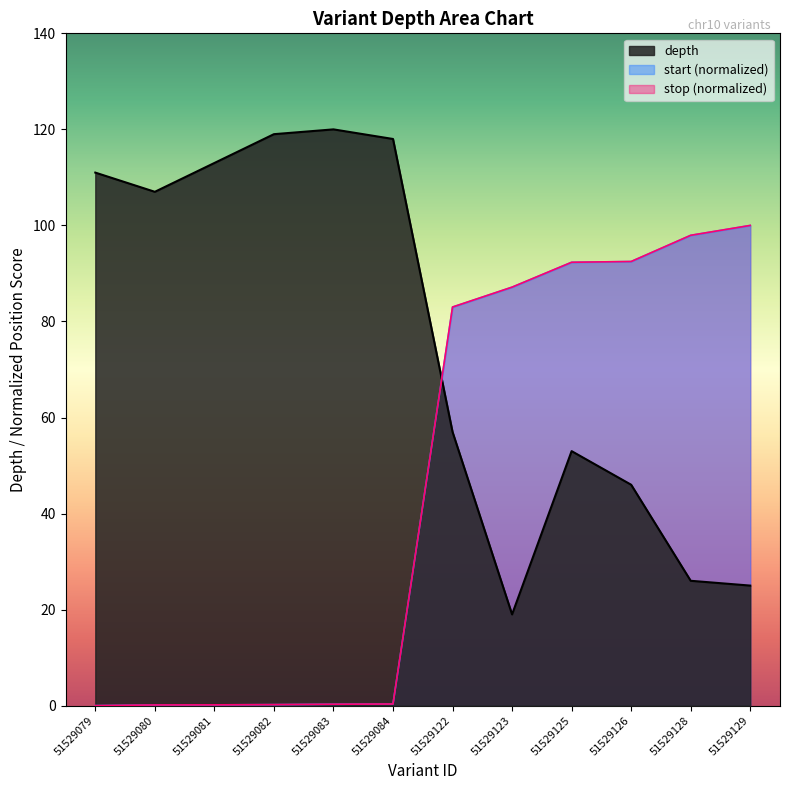

How many values in the start_norm series exceed 82?

6